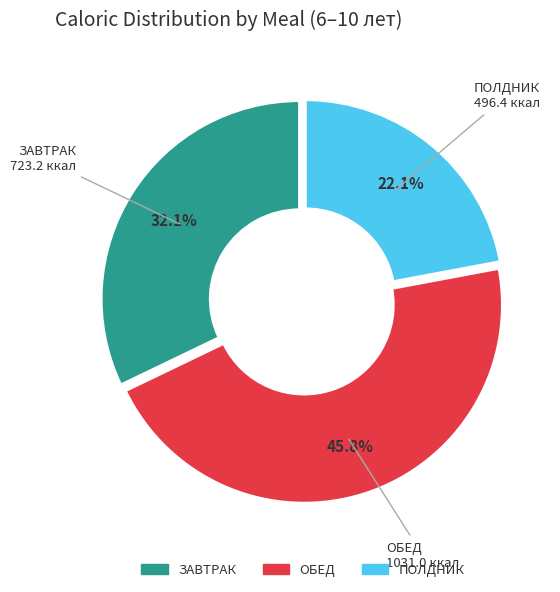

To the nearest percent, what is the difference between the largest and smallest slice percentages?

24%